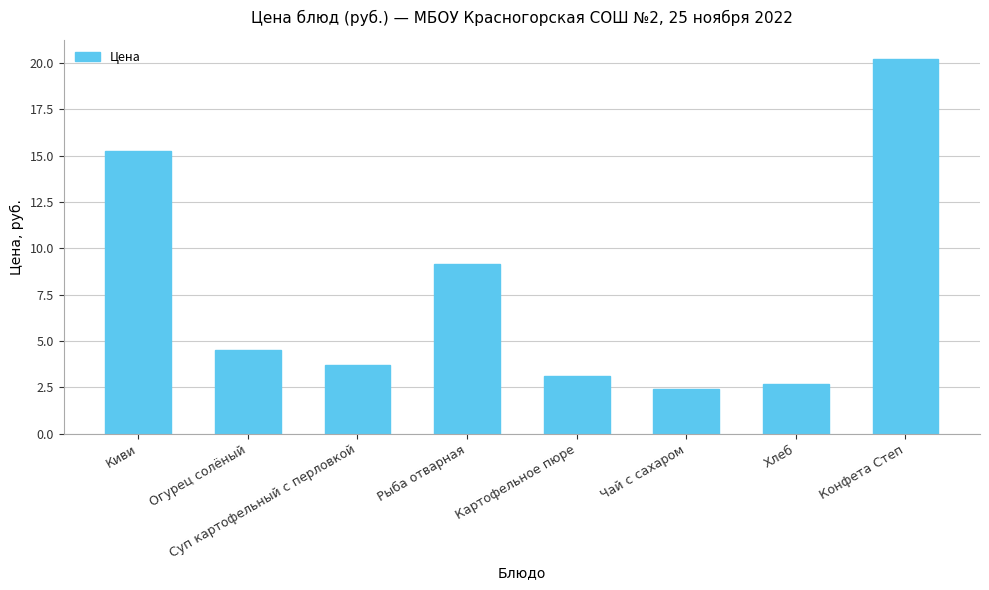

What is the sum of all values?

61.0